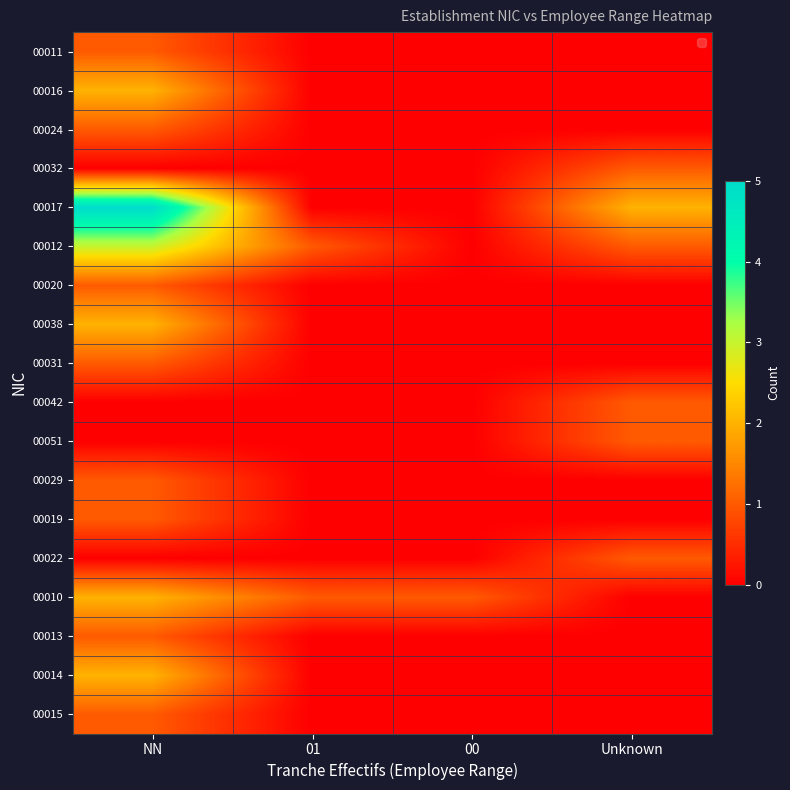

At how many categories does at least one series exceed 1?

2